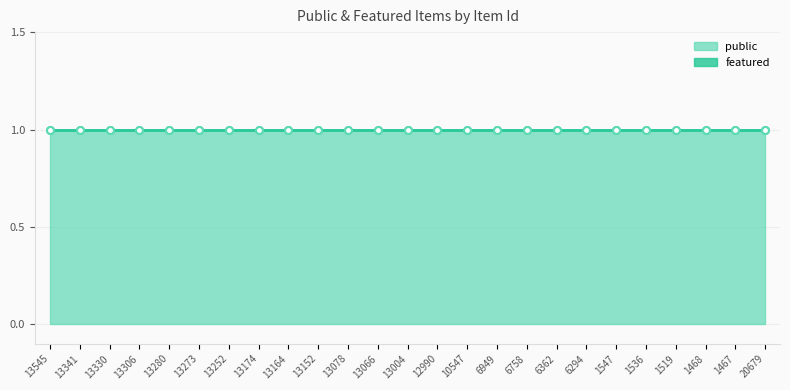

Reading right to left, extract all data points from this chart.

public: 20679=1	1467=1	1468=1	1519=1	1536=1	1547=1	6294=1	6362=1	6758=1	6949=1	10547=1	12990=1	13004=1	13066=1	13078=1	13152=1	13164=1	13174=1	13252=1	13273=1	13280=1	13306=1	13330=1	13341=1	13545=1
featured: 20679=0	1467=0	1468=0	1519=0	1536=0	1547=0	6294=0	6362=0	6758=0	6949=0	10547=0	12990=0	13004=0	13066=0	13078=0	13152=0	13164=0	13174=0	13252=0	13273=0	13280=0	13306=0	13330=0	13341=0	13545=0